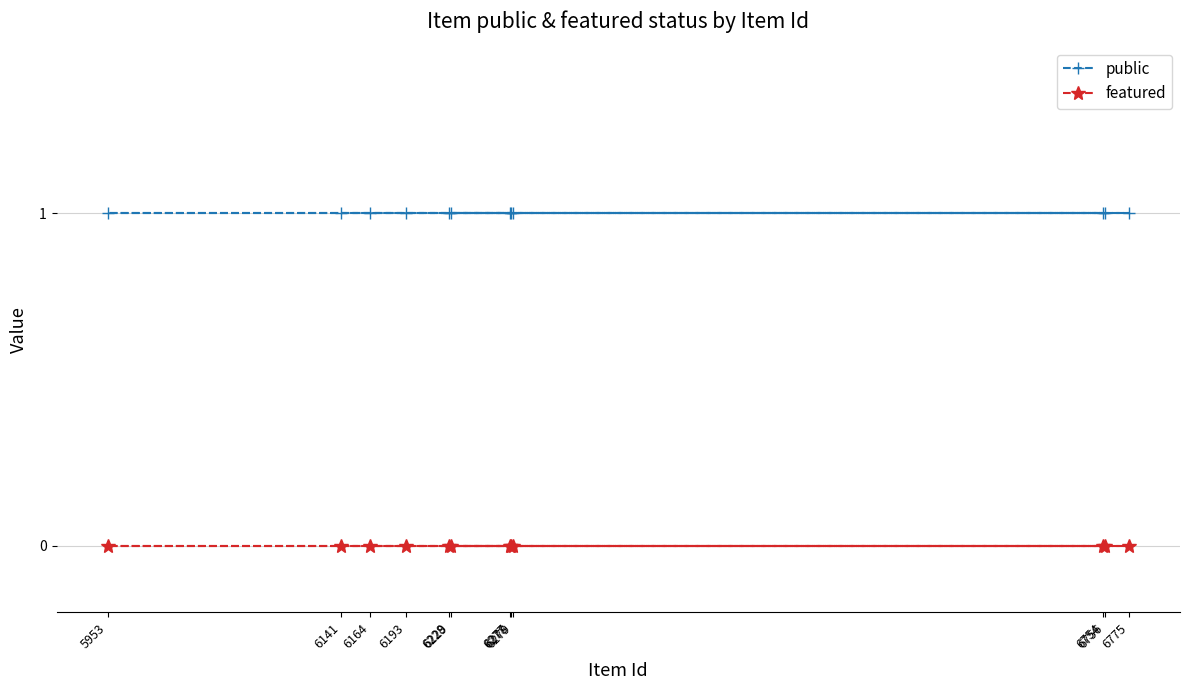

Reading left to right, extract all data points from this chart.

public: 5953=1	6141=1	6164=1	6193=1	6228=1	6229=1	6277=1	6278=1	6279=1	6754=1	6756=1	6775=1
featured: 5953=0	6141=0	6164=0	6193=0	6228=0	6229=0	6277=0	6278=0	6279=0	6754=0	6756=0	6775=0